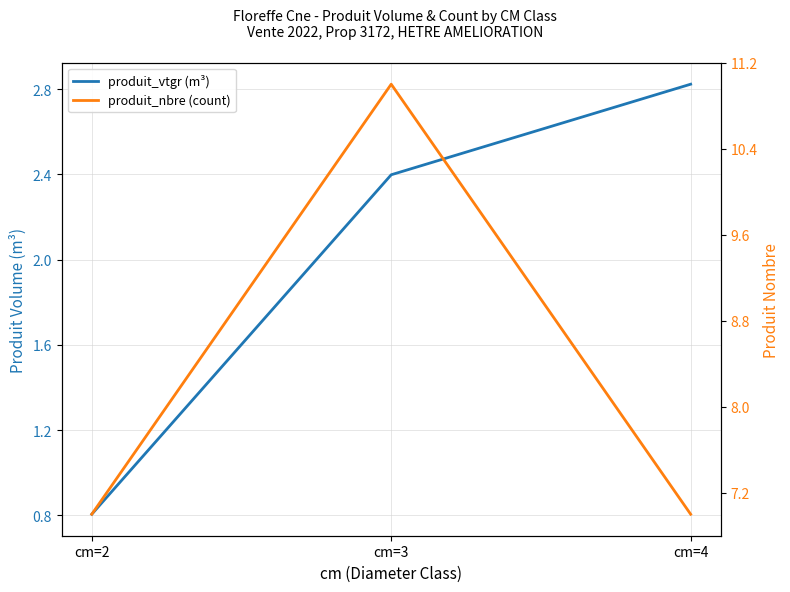

Which series has the largest total across all categories?

produit_nbre (count)